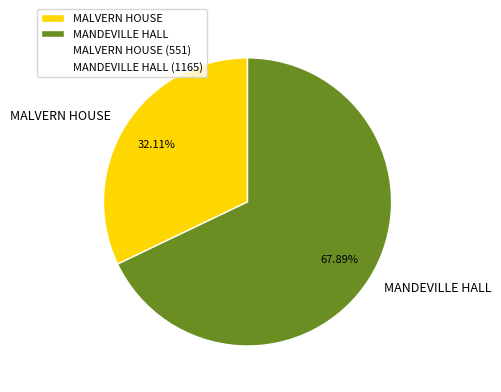

Which has a higher value, MANDEVILLE HALL or MALVERN HOUSE?

MANDEVILLE HALL